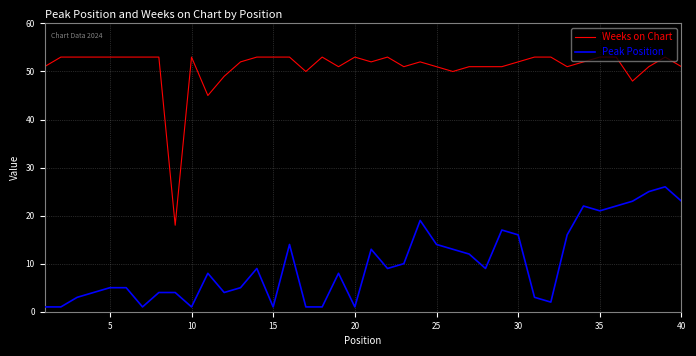

Which series has the largest total across all categories?

Weeks on Chart